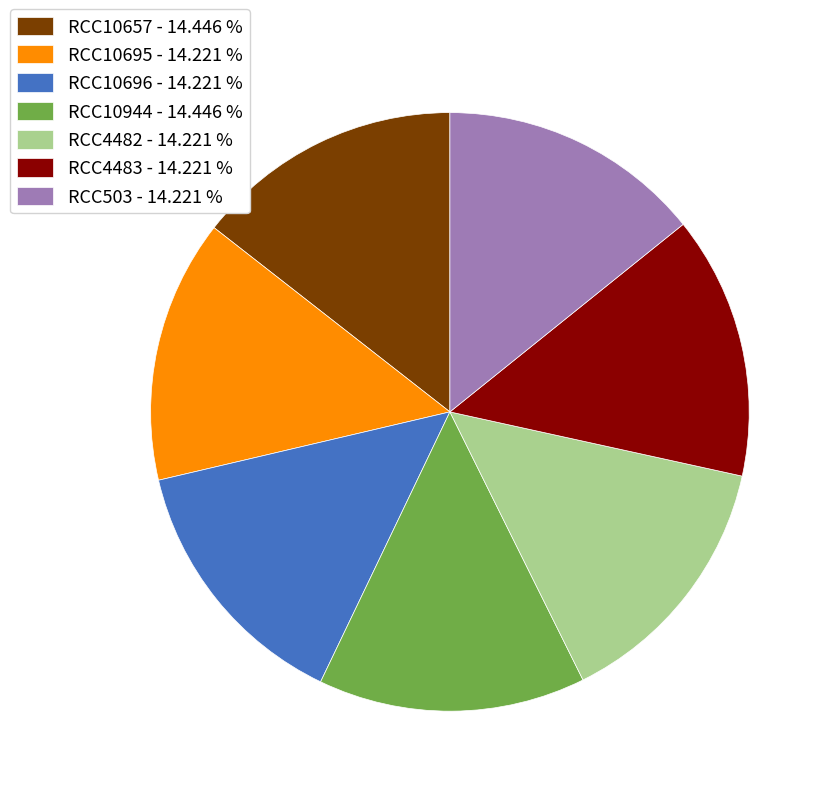

Is the sum of RCC4483 - 14.221 % and RCC10657 - 14.446 % greater than half?

No